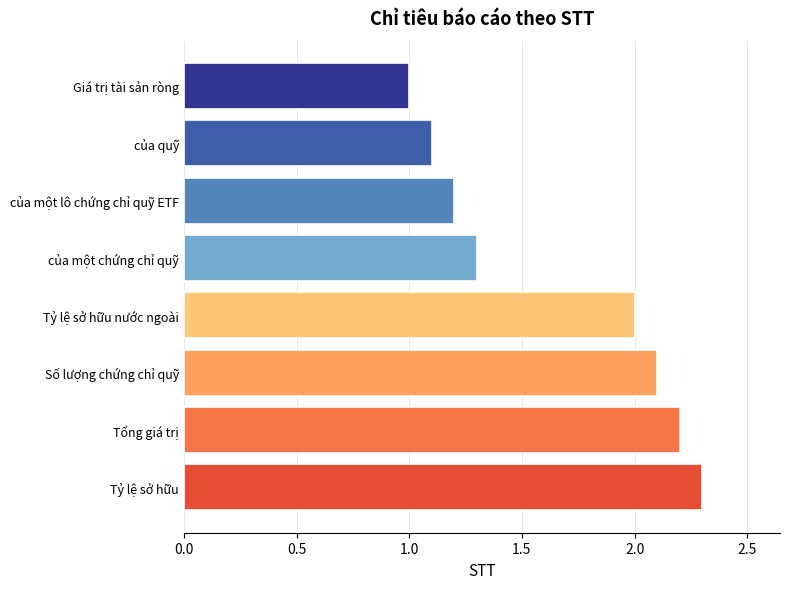

What is the maximum value shown in the chart?

2.3